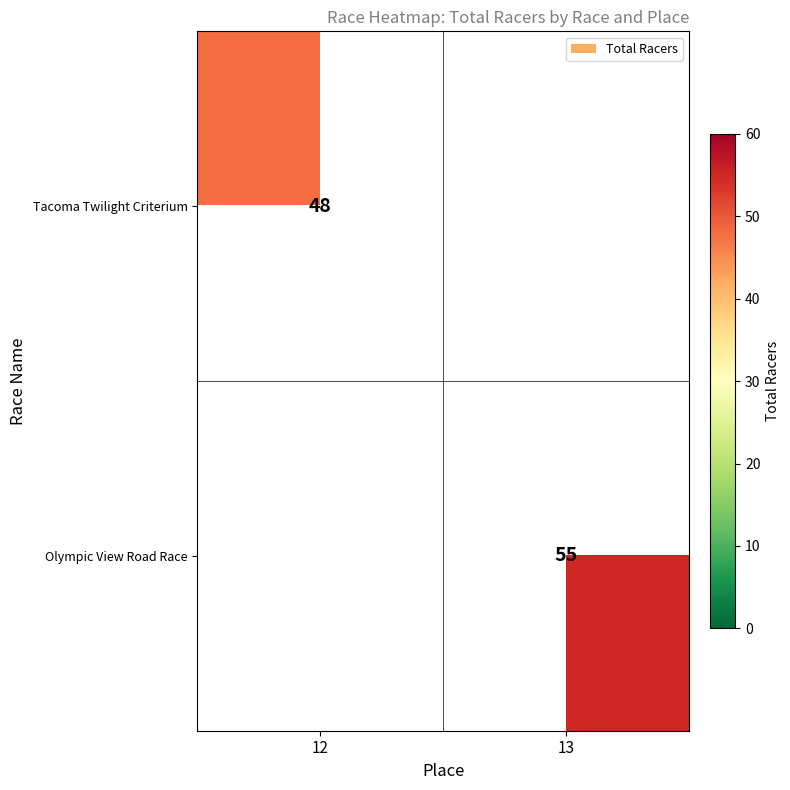

How many categories are shown in the chart?

2